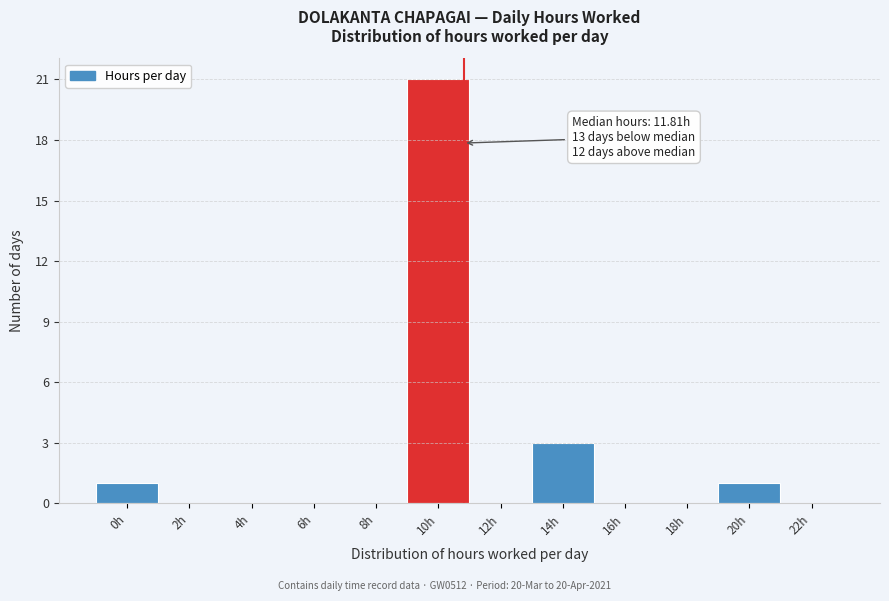

Reading left to right, transcribe all the data shown in this chart.

0h=1	2h=0	4h=0	6h=0	8h=0	10h=21	12h=0	14h=3	16h=0	18h=0	20h=1	22h=0